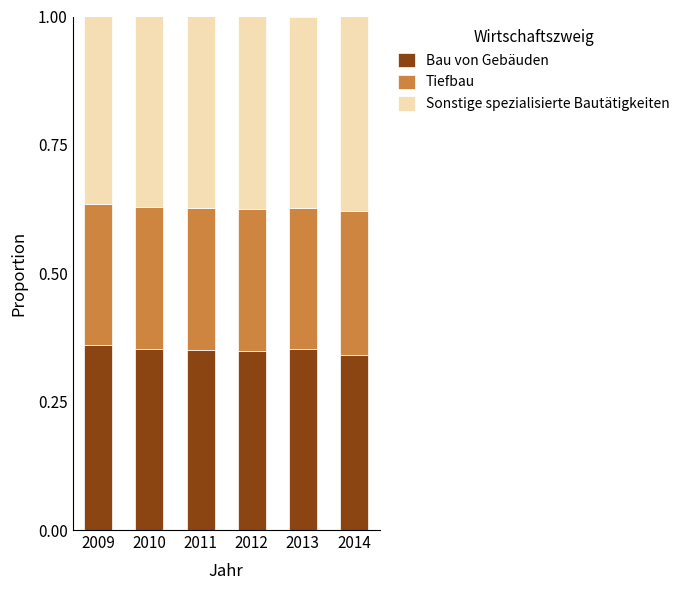

What is the total value across all series at 2013?

1.0